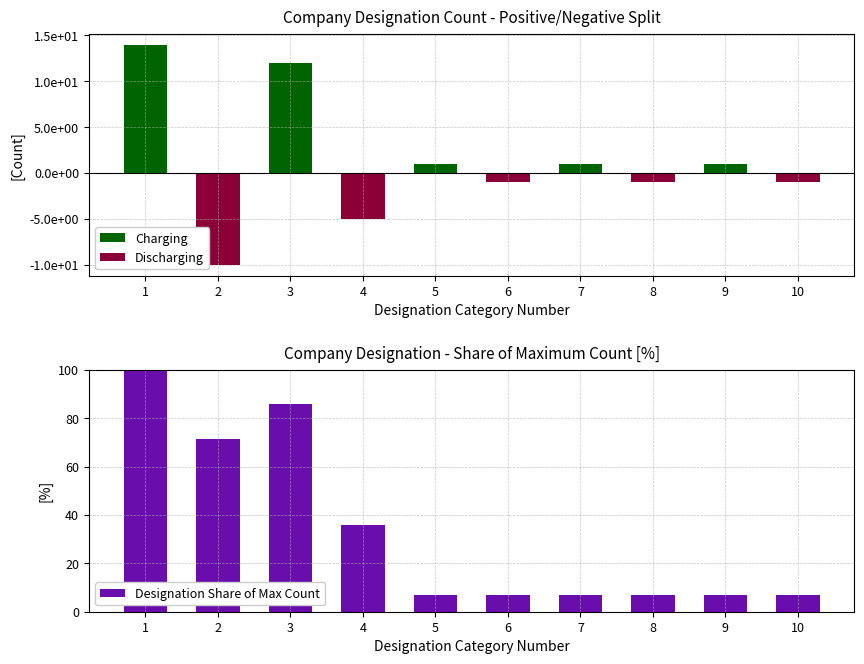

What is the spread (max minus min) of values at 9?

7.1